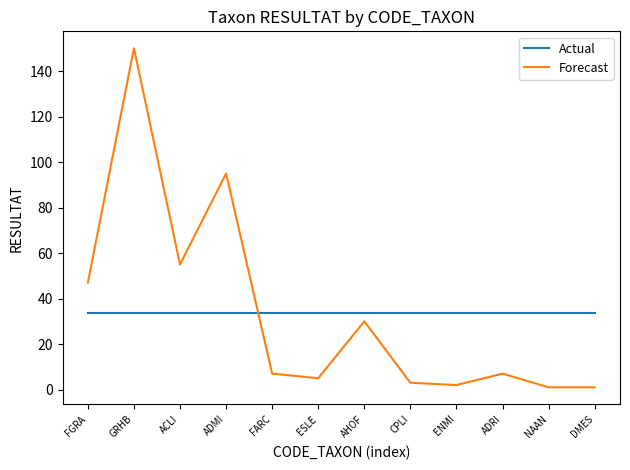

What is the lowest value of the Actual series?

33.6